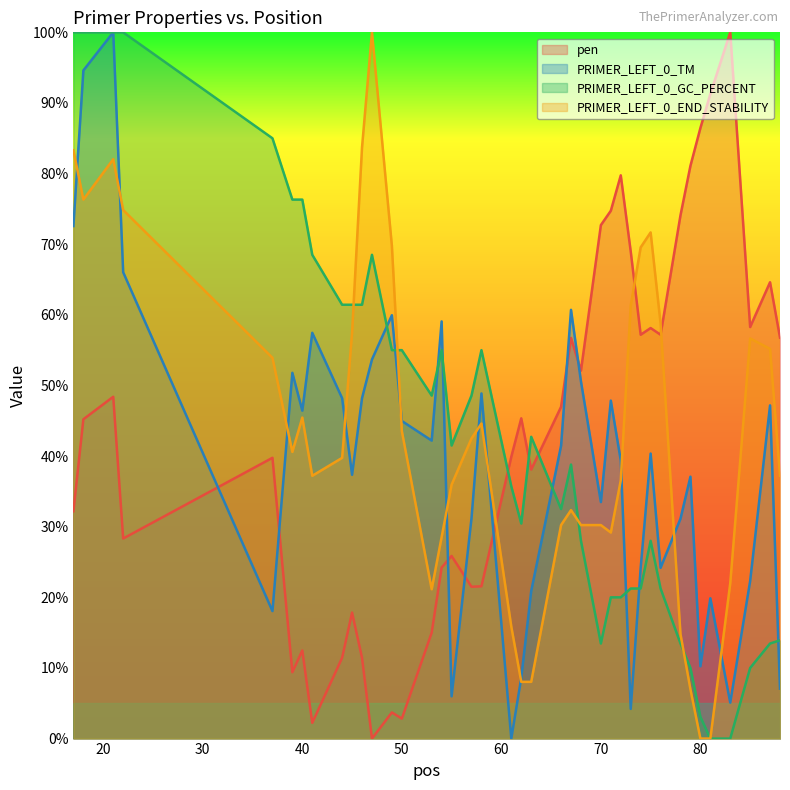

Does the chart have visible grid lines?

No